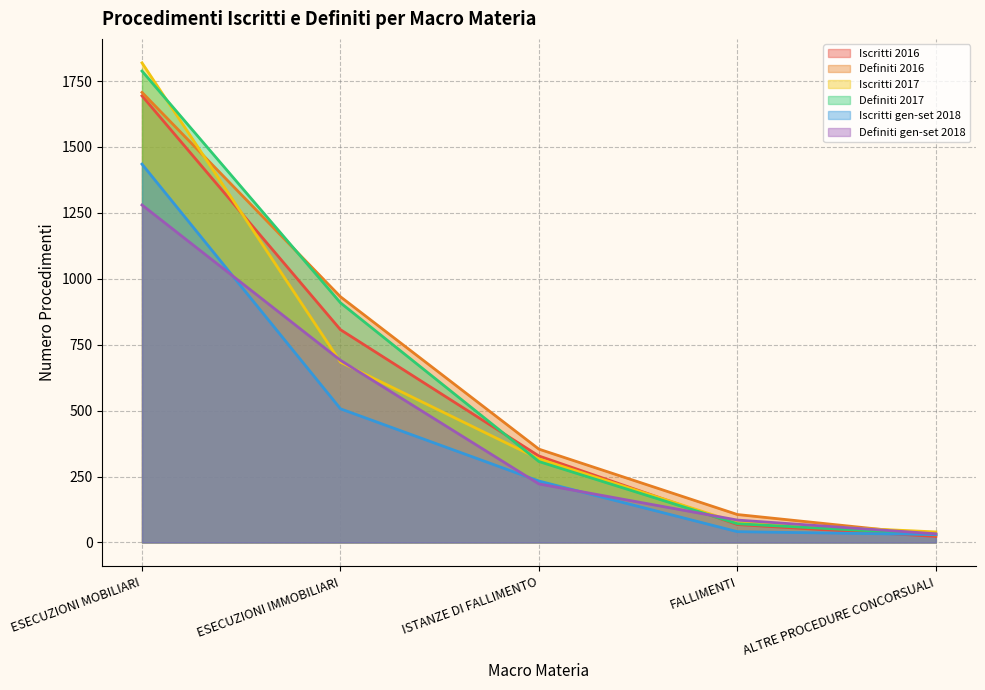

What is the lowest value of the Iscritti gen-set 2018 series?

30